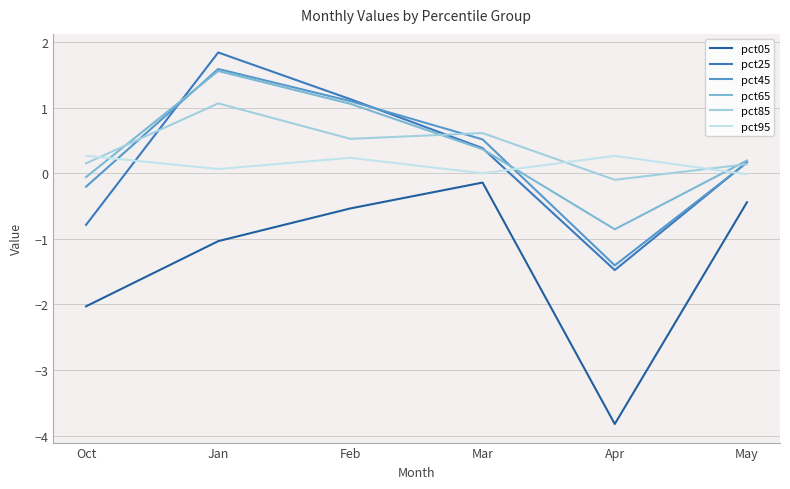

At which label is pct65 closest to 0?

Oct